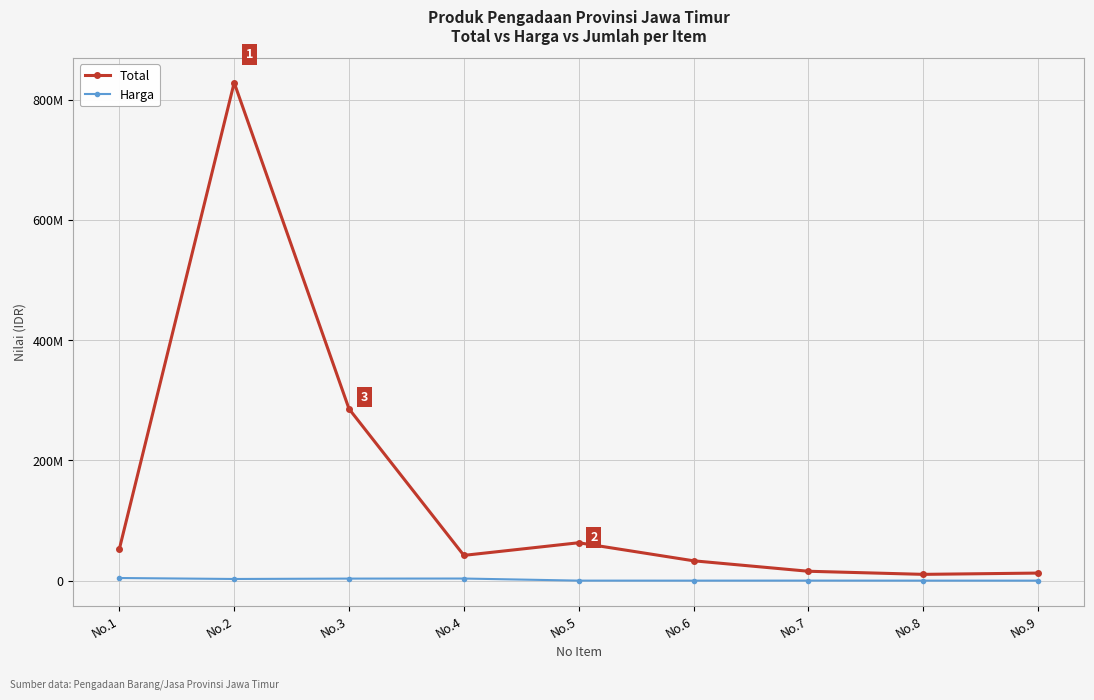

Reading right to left, transcribe all the data shown in this chart.

Total: No.9=12577500	No.8=10440000	No.7=15600000	No.6=33000000	No.5=63000000	No.4=42000000	No.3=285600000	No.2=828000000	No.1=52488000
Harga: No.9=19500	No.8=29000	No.7=78000	No.6=22000	No.5=42000	No.4=3500000	No.3=3400000	No.2=2760000	No.1=4374000